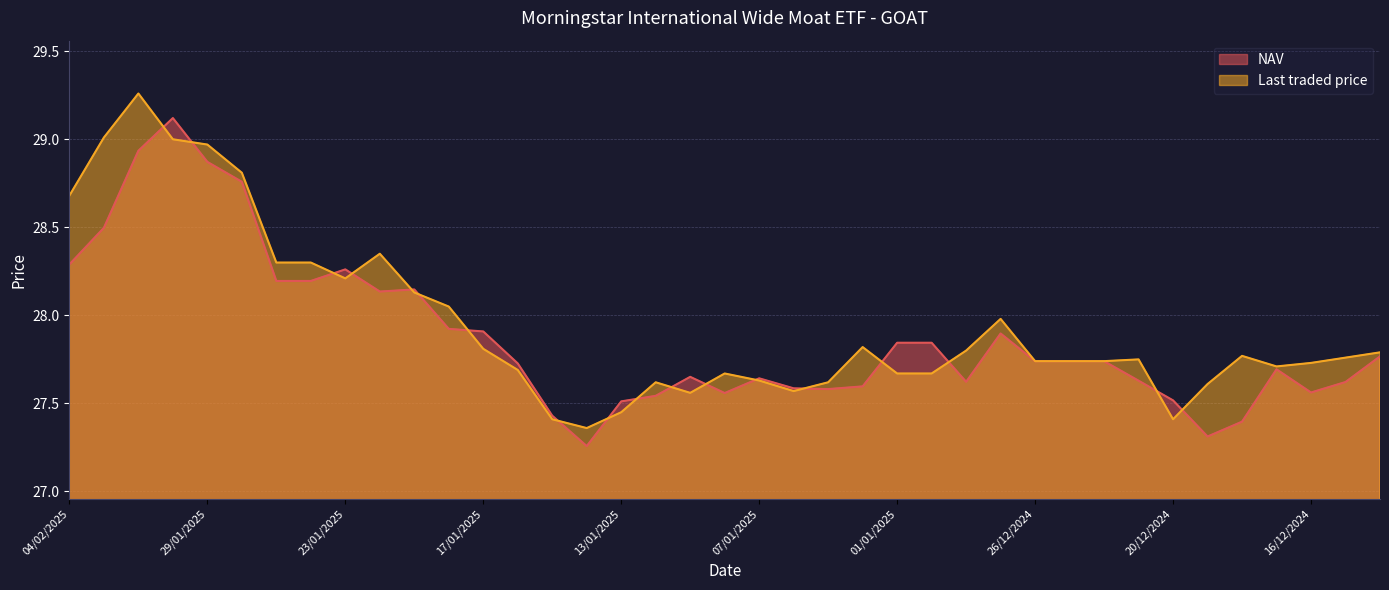

At 20/12/2024, list the series in order from smallest to largest.

Last traded price, NAV